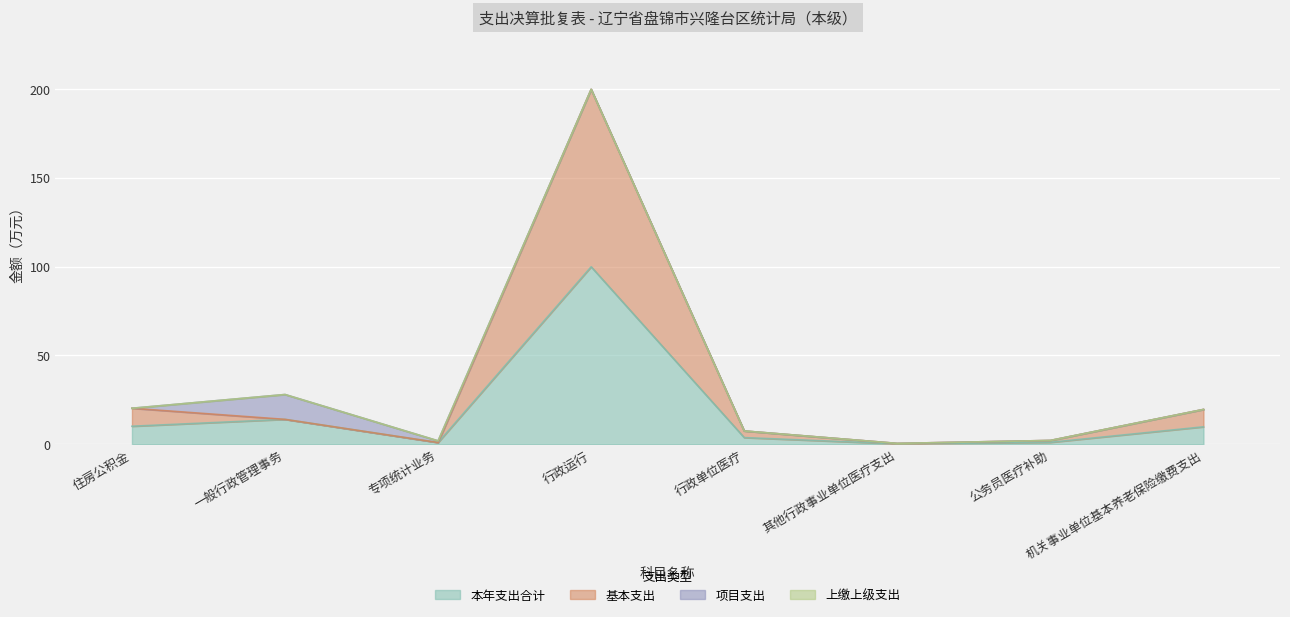

What is the difference between the maximum and minimum values in the 基本支出 series?

199.3